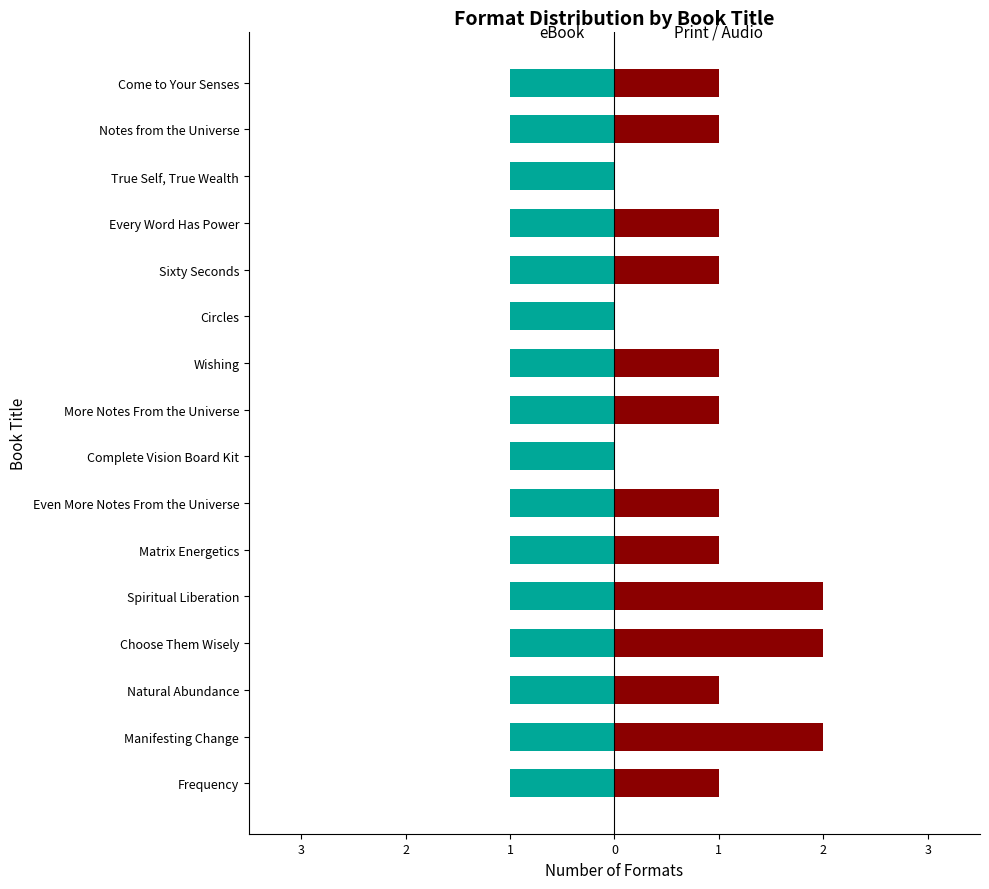

Which series has the largest range (max minus min)?

Print / Audio